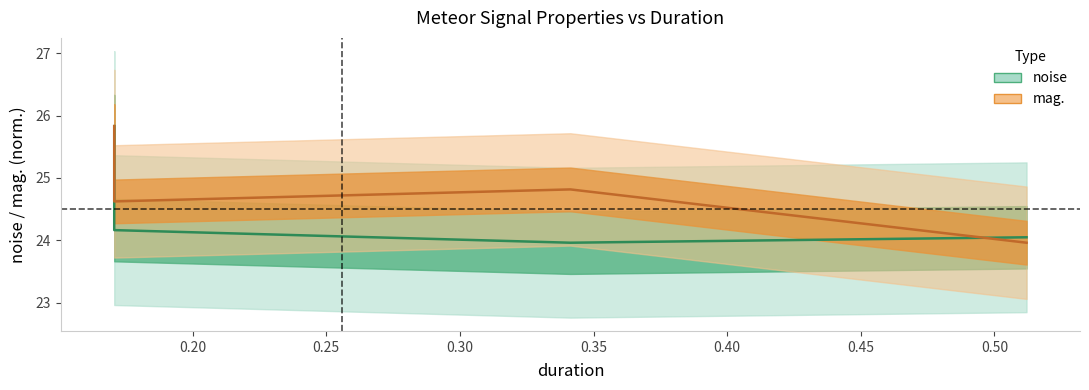

Reading left to right, list all the values displayed in this chart.

noise: 25.8	24.2	24.0	24.0
mag.: 25.8	24.6	24.8	24.0